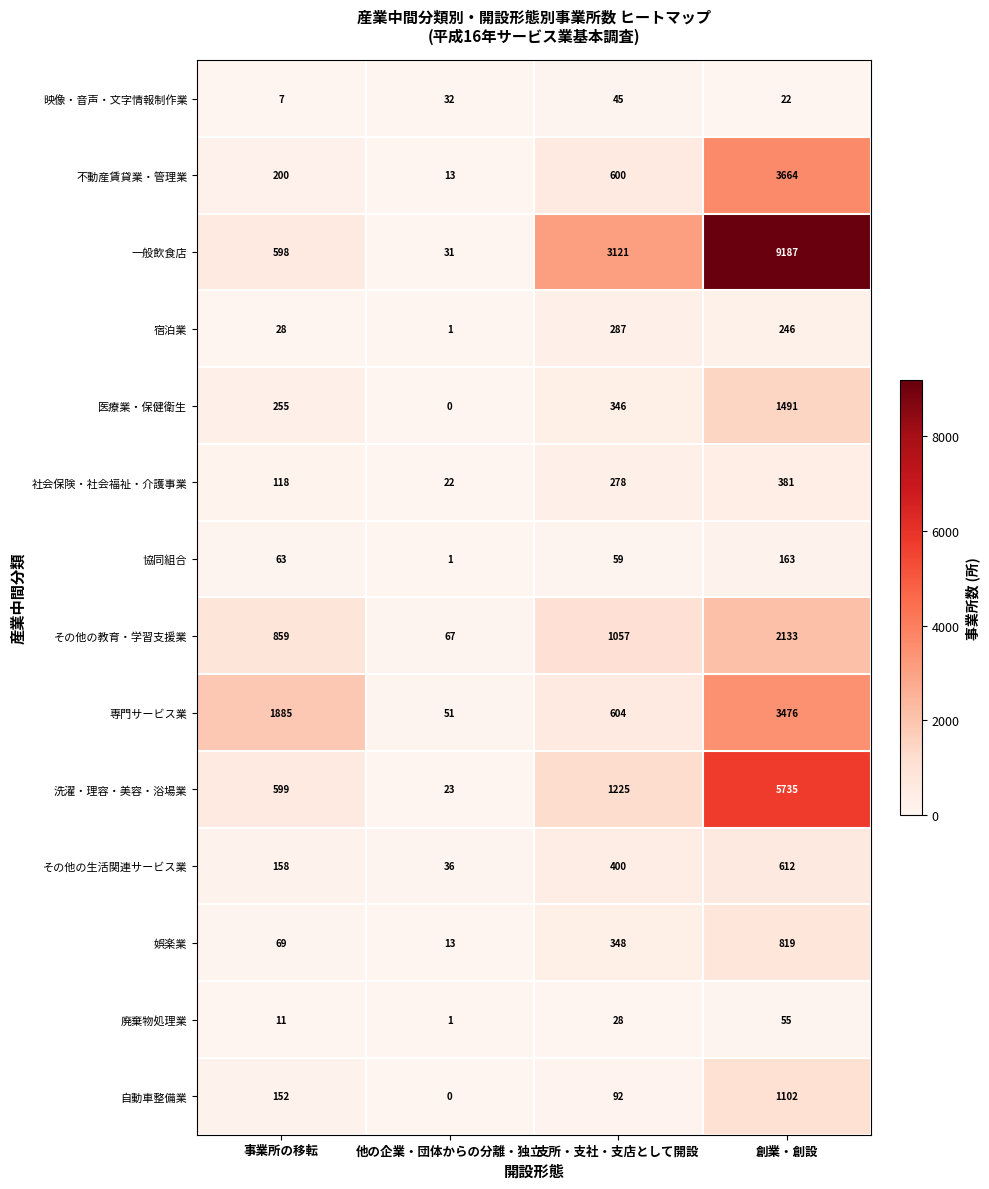

Which series has the largest total across all categories?

一般飲食店